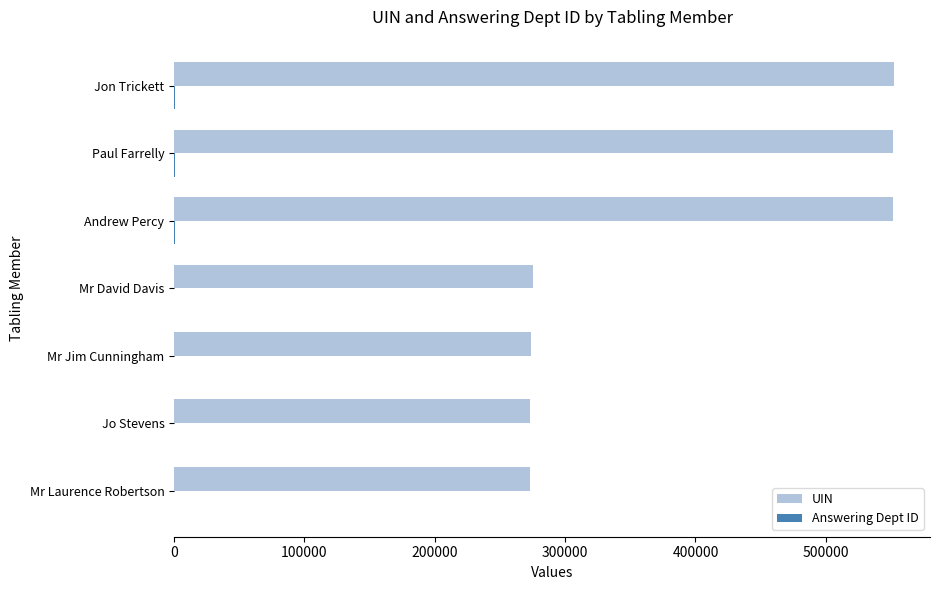

Between Jo Stevens and Andrew Percy, which series saw the biggest shift?

UIN